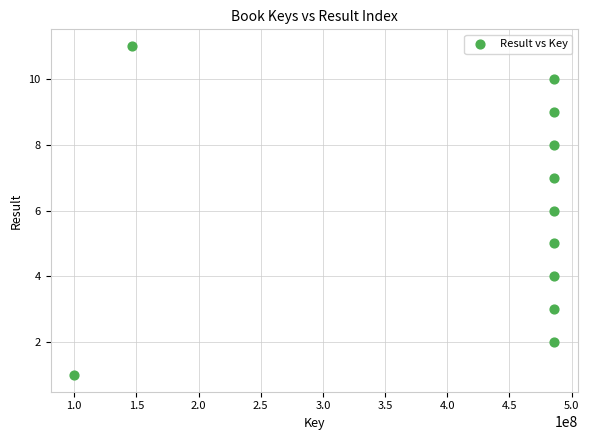

What is the average Y value?

6